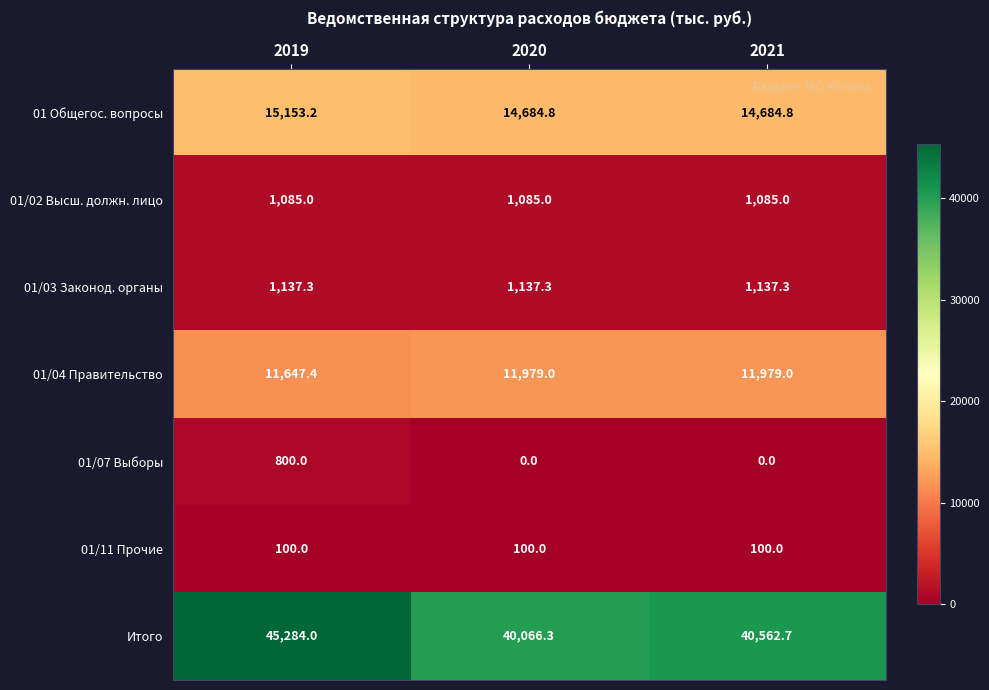

What is the difference between the highest and lowest values at 2019?

45184.0